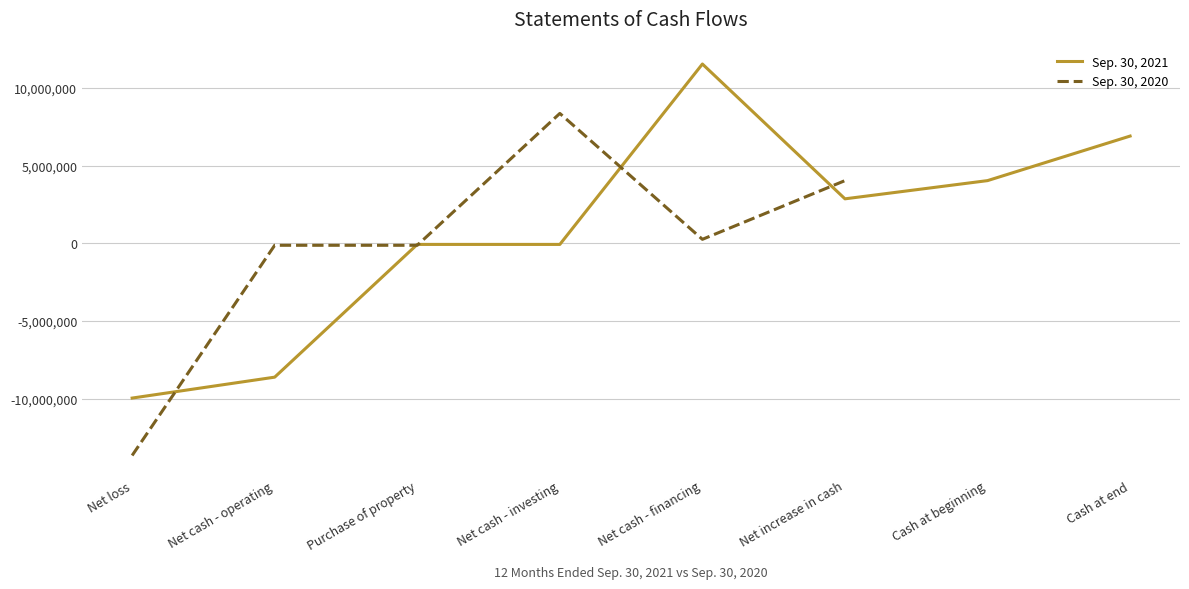

Does the chart have visible grid lines?

Yes